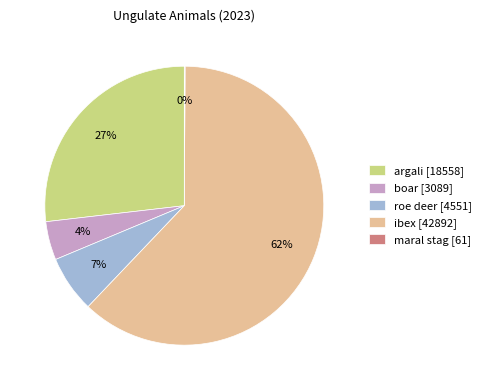

To the nearest percent, what portion does boar represent?

4%